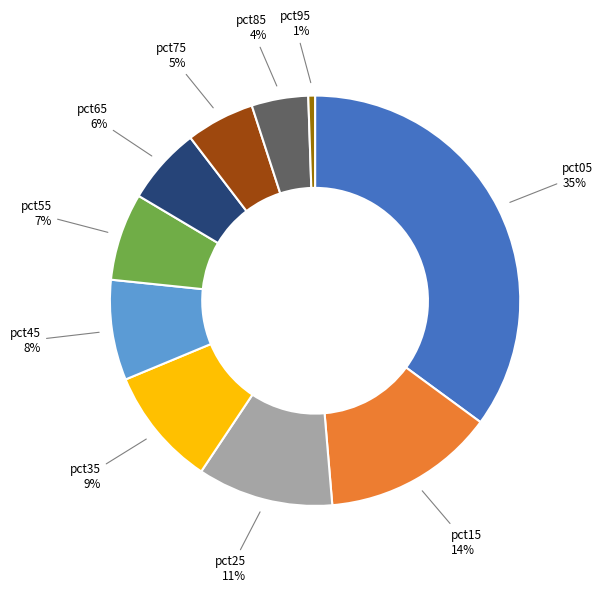

Combined, do pct95 and pct15 account for over 50%?

No